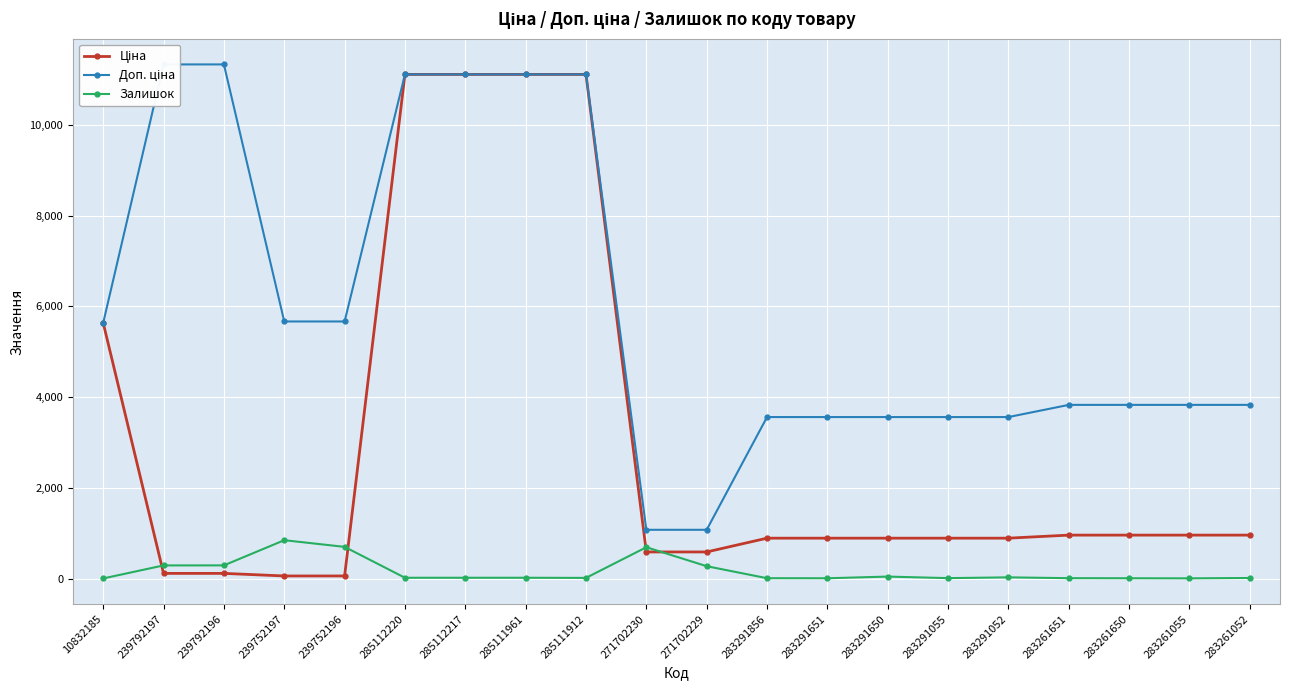

Is the value of Ціна at 285112217 greater than the value of Доп. ціна at 10832185?

Yes